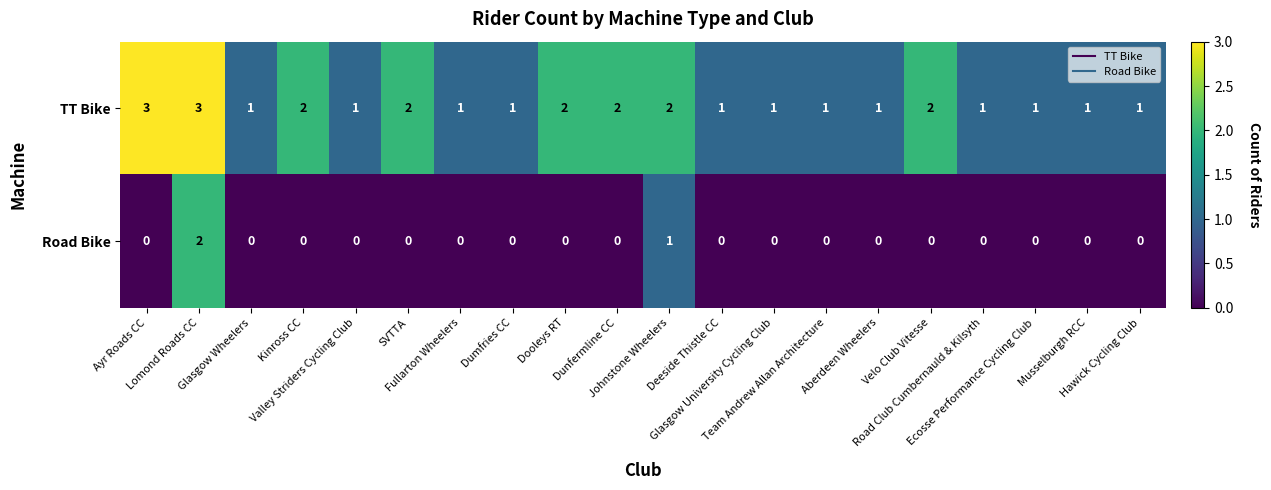

What is the total value across all series at Dunfermline CC?

2